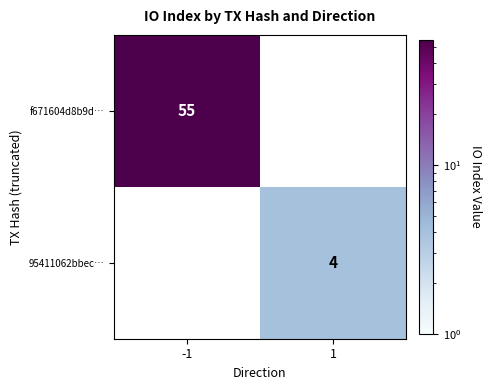

At which category does the chart reach its minimum across all series?

1